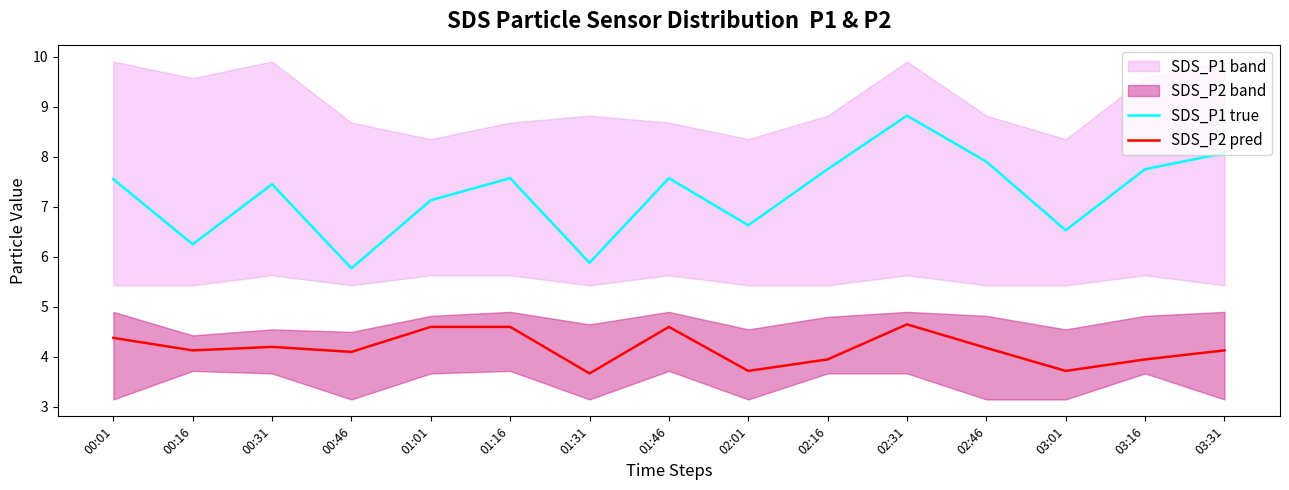

What is the label of the 13th point from the left?

03:01